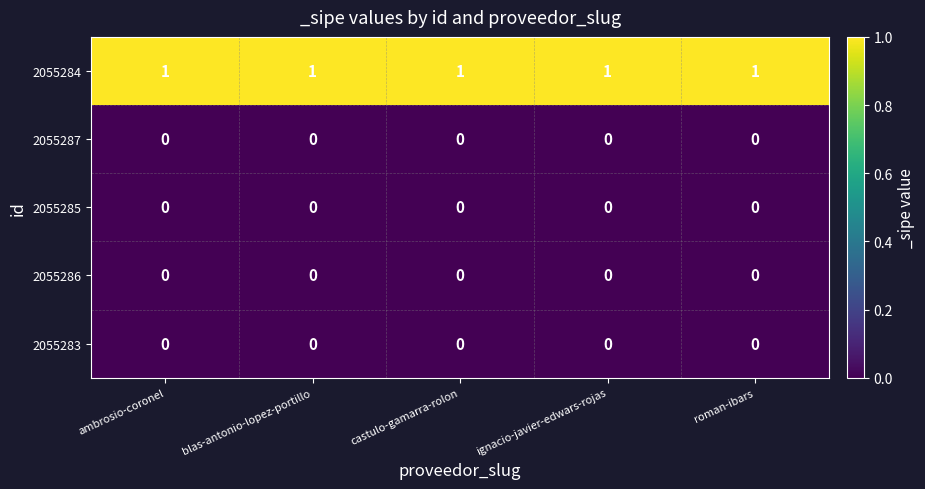

What is the total value across all series at roman-ibars?

1